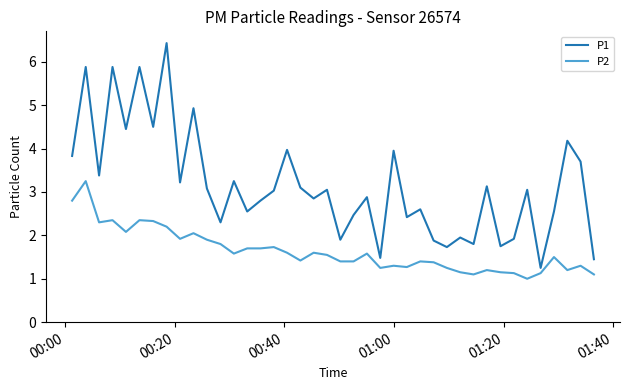

Rank the series by their average value, from highest to lowest.

P1, P2